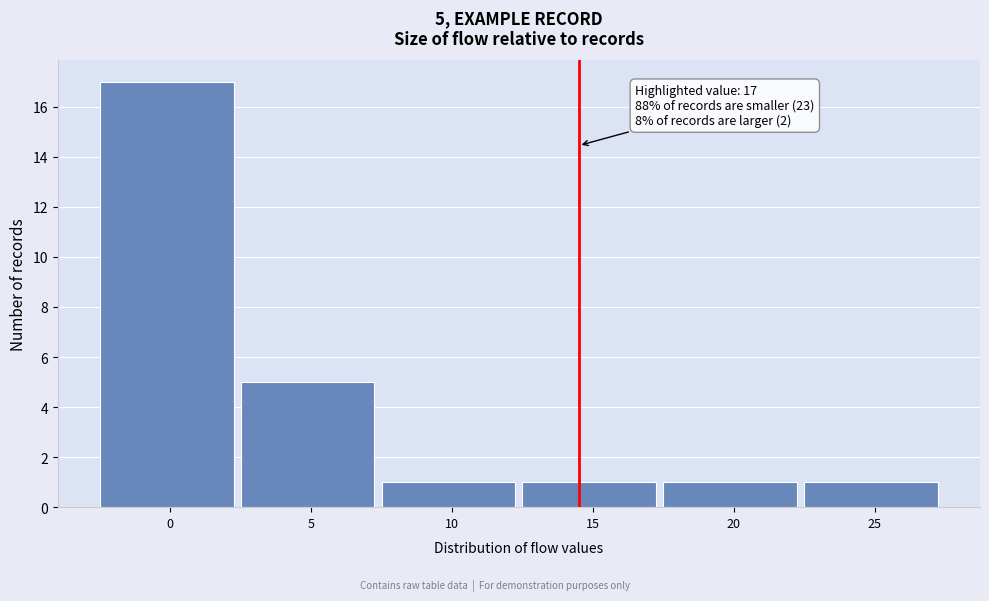

Reading left to right, transcribe all the data shown in this chart.

0=17	5=5	10=1	15=1	20=1	25=1